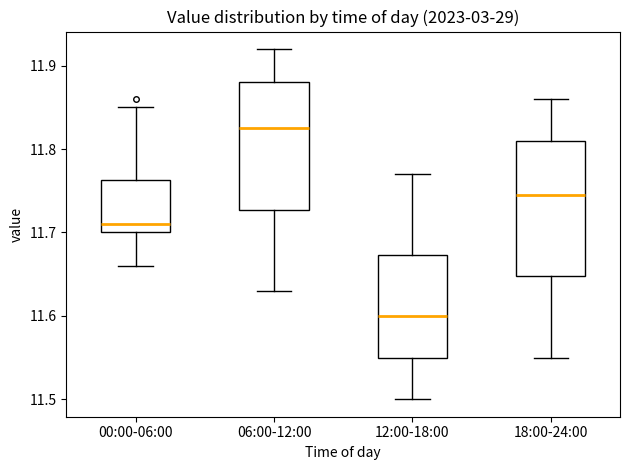

Reading left to right, read every box against the y-axis: the position of its median line, the range the box covers, and the ends of its whiskers. The values are not printed on the chart, so give them approximately, as read against the axis.

00:00-06:00: median 11.71, box 11.70 to 11.76, whiskers 11.66 to 11.85
06:00-12:00: median 11.83, box 11.73 to 11.88, whiskers 11.63 to 11.92
12:00-18:00: median 11.60, box 11.55 to 11.67, whiskers 11.50 to 11.77
18:00-24:00: median 11.75, box 11.65 to 11.81, whiskers 11.55 to 11.86